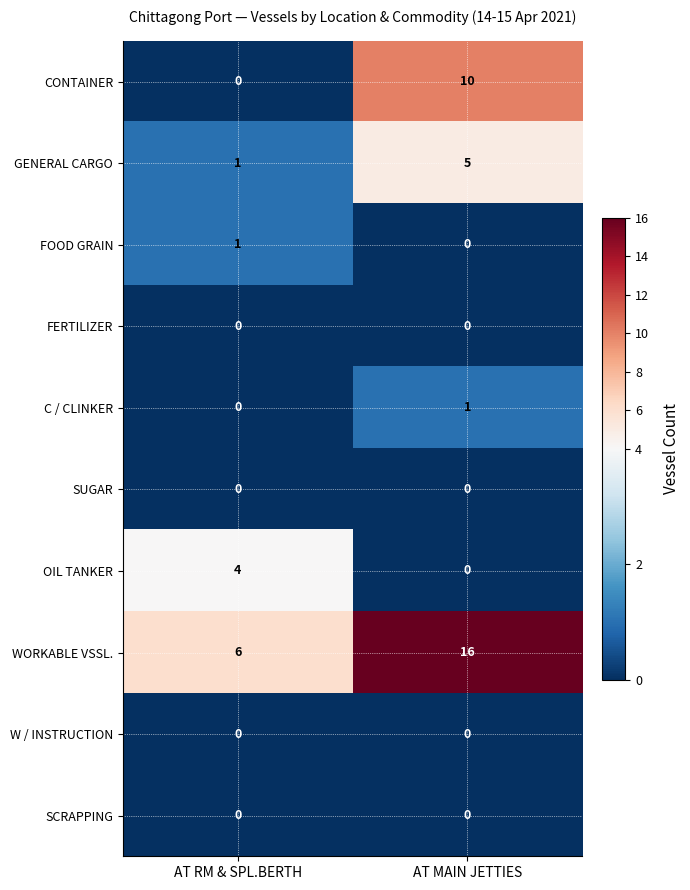

What is the difference between the highest and lowest values at AT MAIN JETTIES?

16